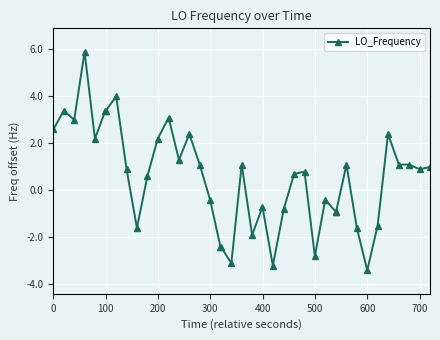

What is the value of the 19th point from the left?

-2.4